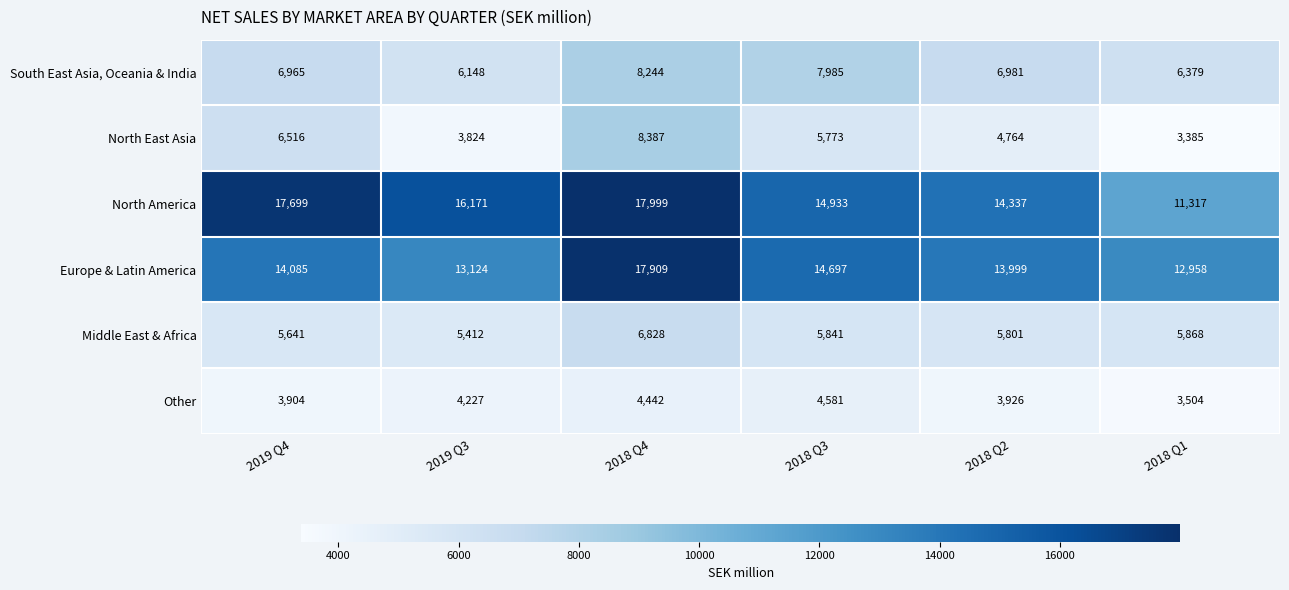

True or false: Europe & Latin America has a value of 12958 at 2018 Q1.

True